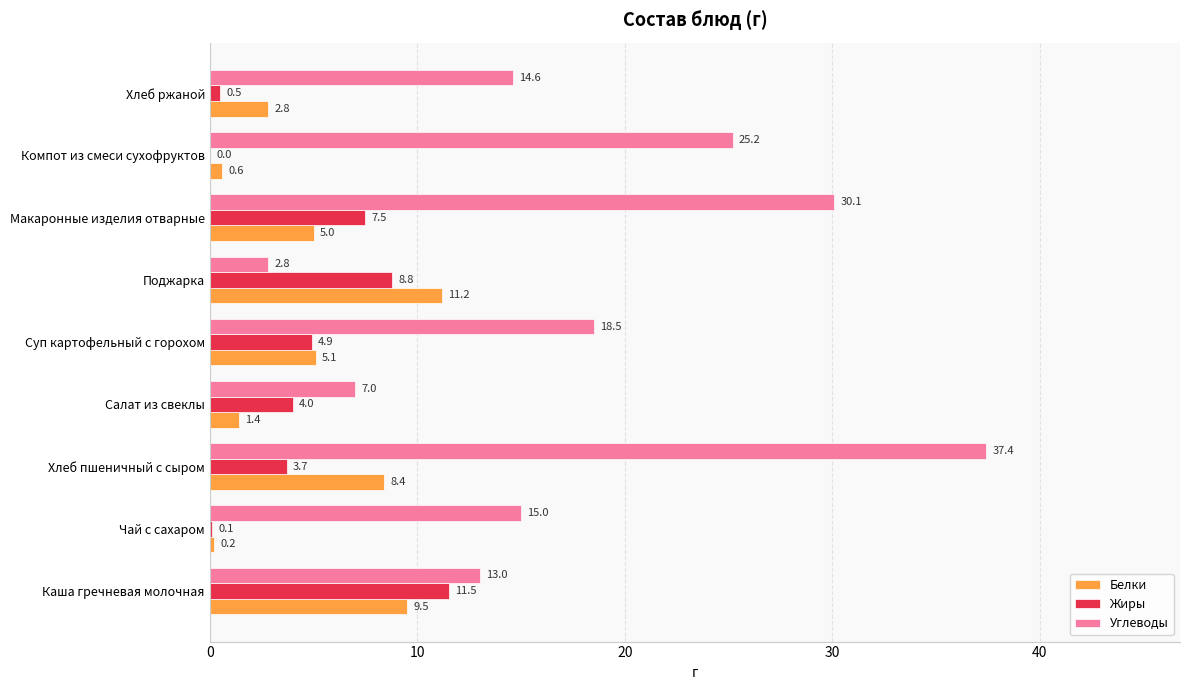

At which category is the sum across all series the highest?

Хлеб пшеничный с сыром